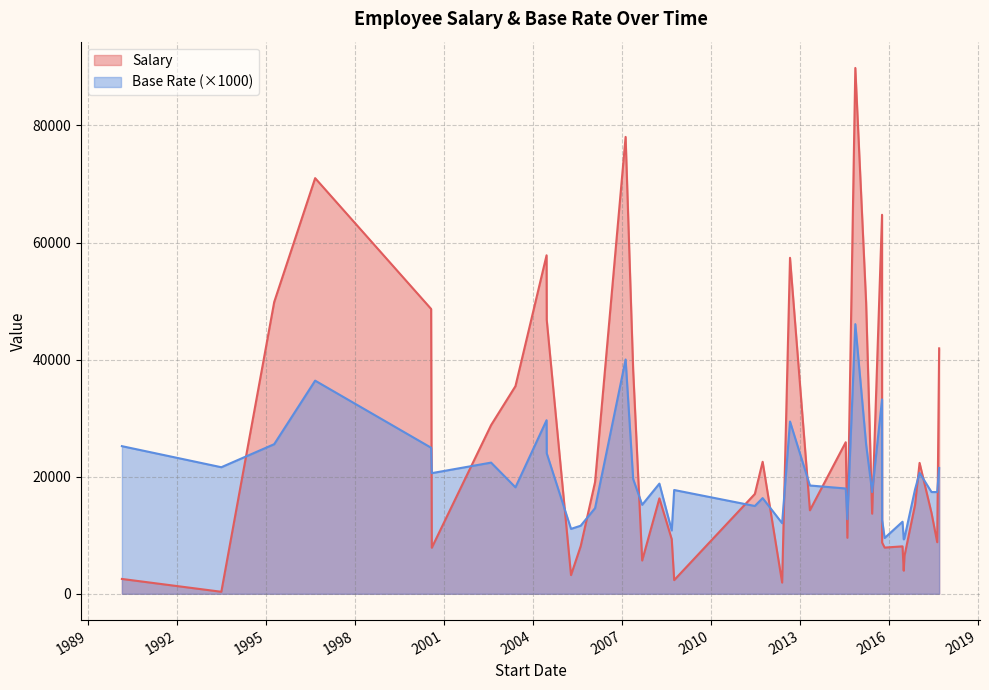

What is the spread (max minus min) of values at 39?

35452.3